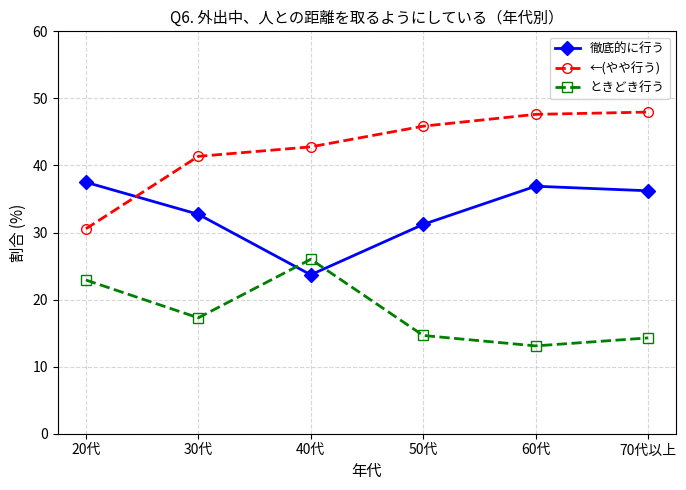

Reading left to right, what are all the values shown in this chart?

徹底的に行う: 37.5	32.7	23.7	31.2	36.9	36.2
←(やや行う): 30.6	41.4	42.8	45.9	47.6	48.0
ときどき行う: 22.9	17.3	26.0	14.6	13.1	14.3